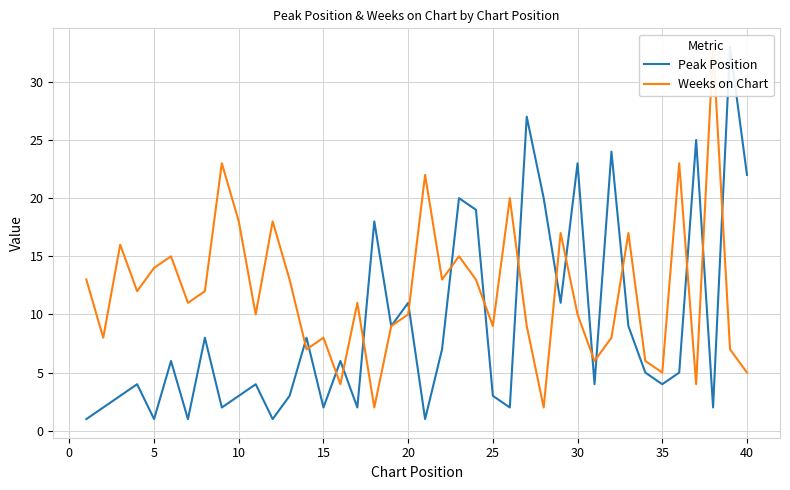

What is the average value of the Weeks on Chart series?

12